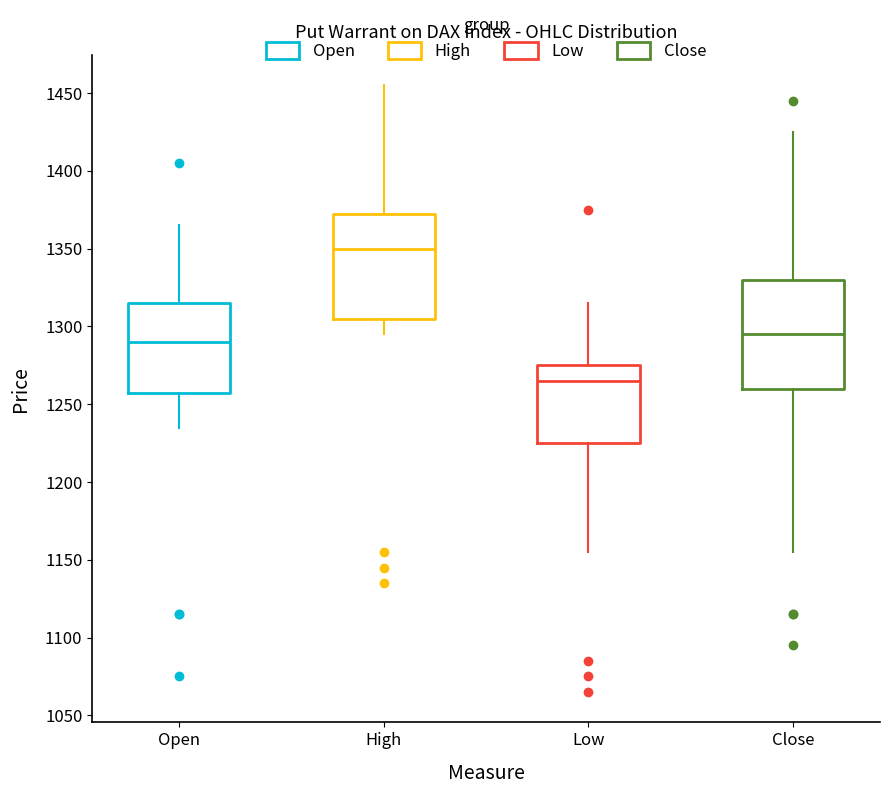

Reading left to right, transcribe this box plot: for each box, give where its median line is, the range the box spans, and where its two whiskers end, as read against the y-axis. The values are not printed on the chart, so give them approximately, as read against the axis.

Open: median 1290, box 1260 to 1315, whiskers 1235 to 1365
High: median 1350, box 1305 to 1375, whiskers 1295 to 1455
Low: median 1265, box 1225 to 1275, whiskers 1155 to 1315
Close: median 1295, box 1260 to 1330, whiskers 1155 to 1425